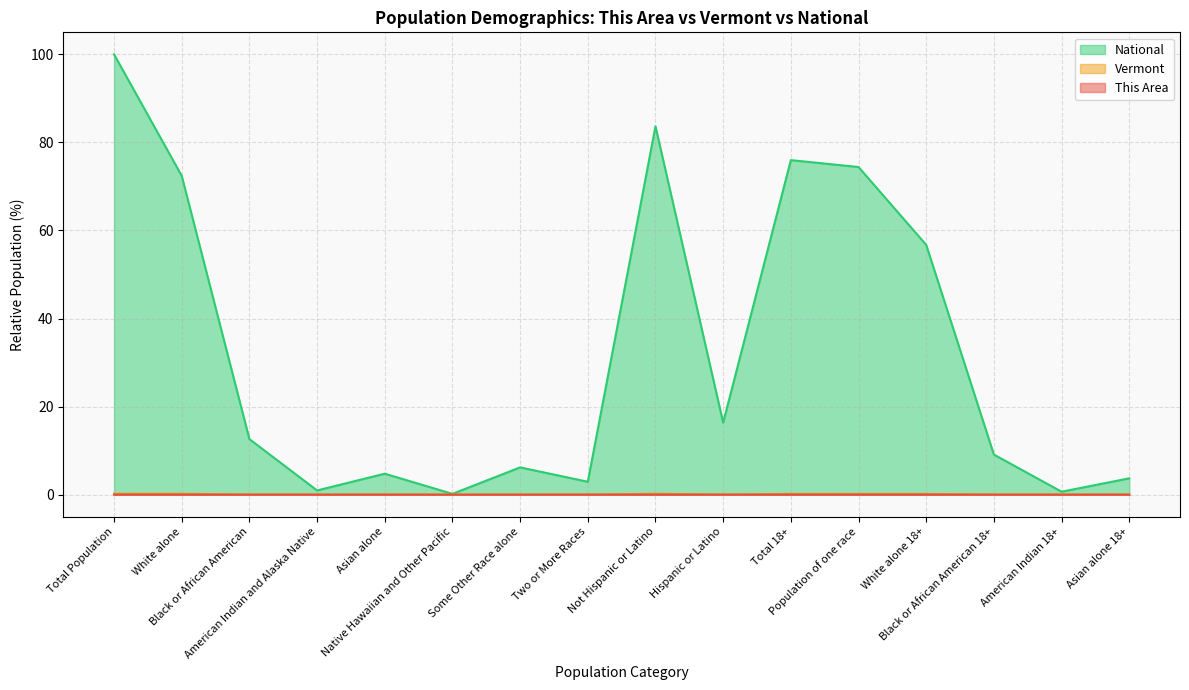

Does the chart have visible grid lines?

Yes